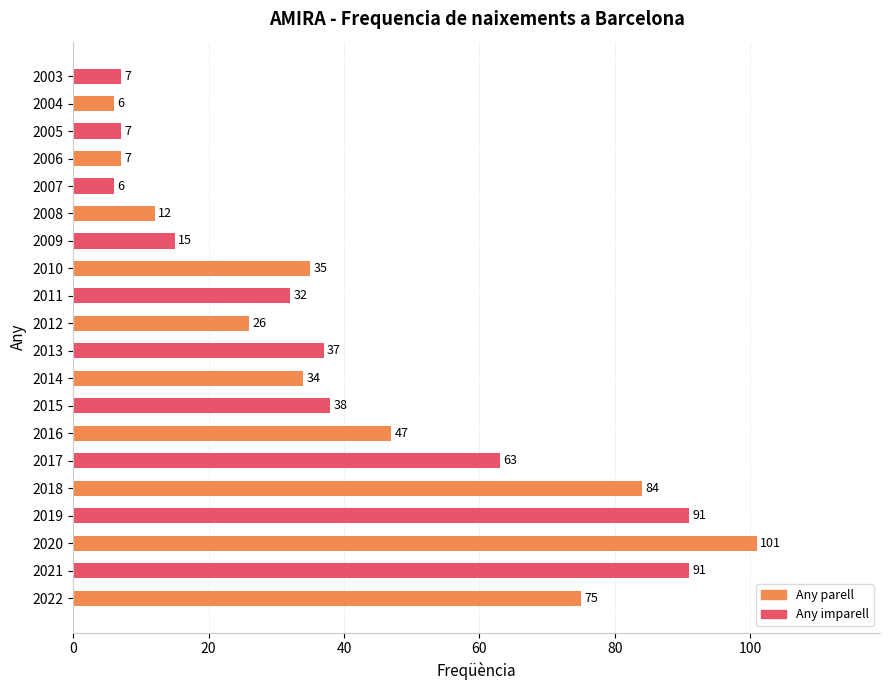

What is the average value?

41